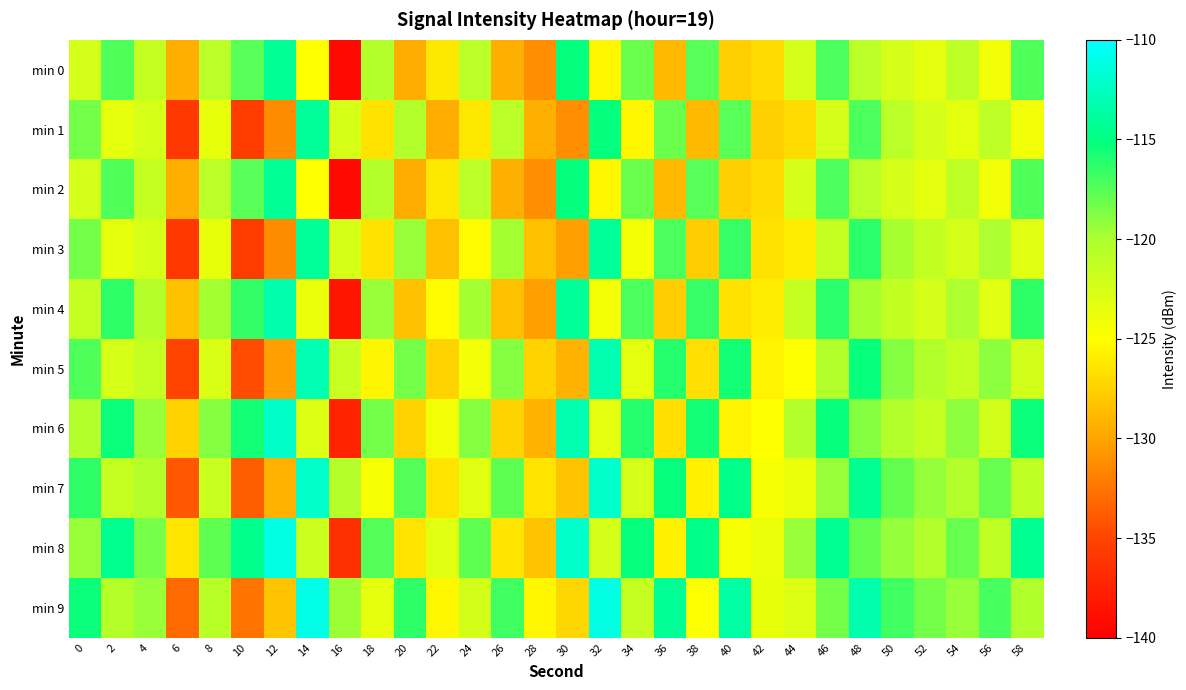

What is the total value across all series at 0?

-1191.8